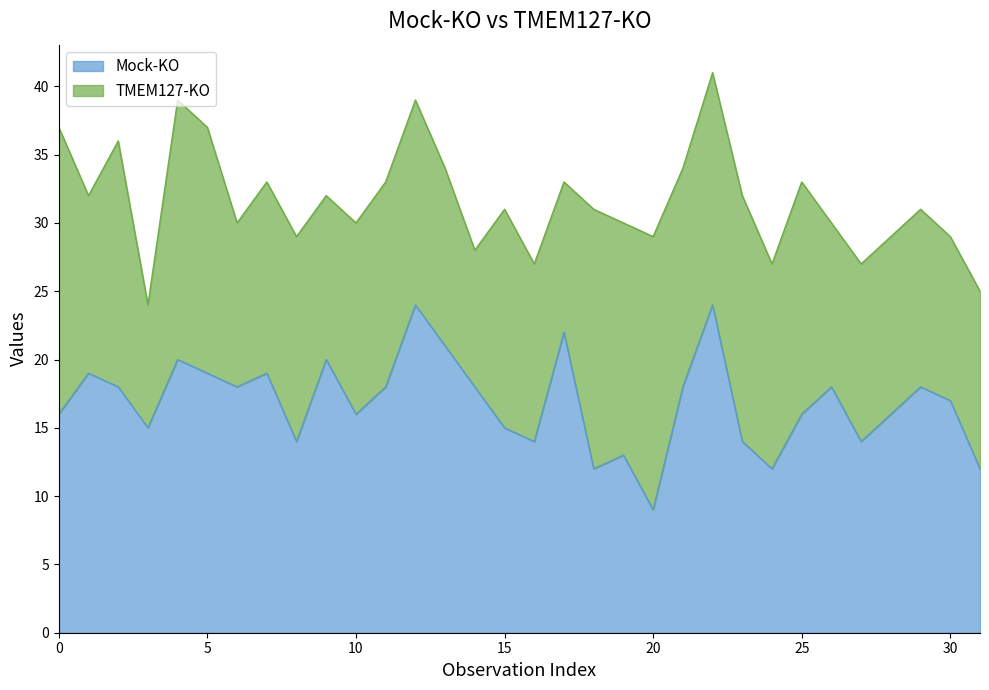

What is the lowest value of the Mock-KO series?

9